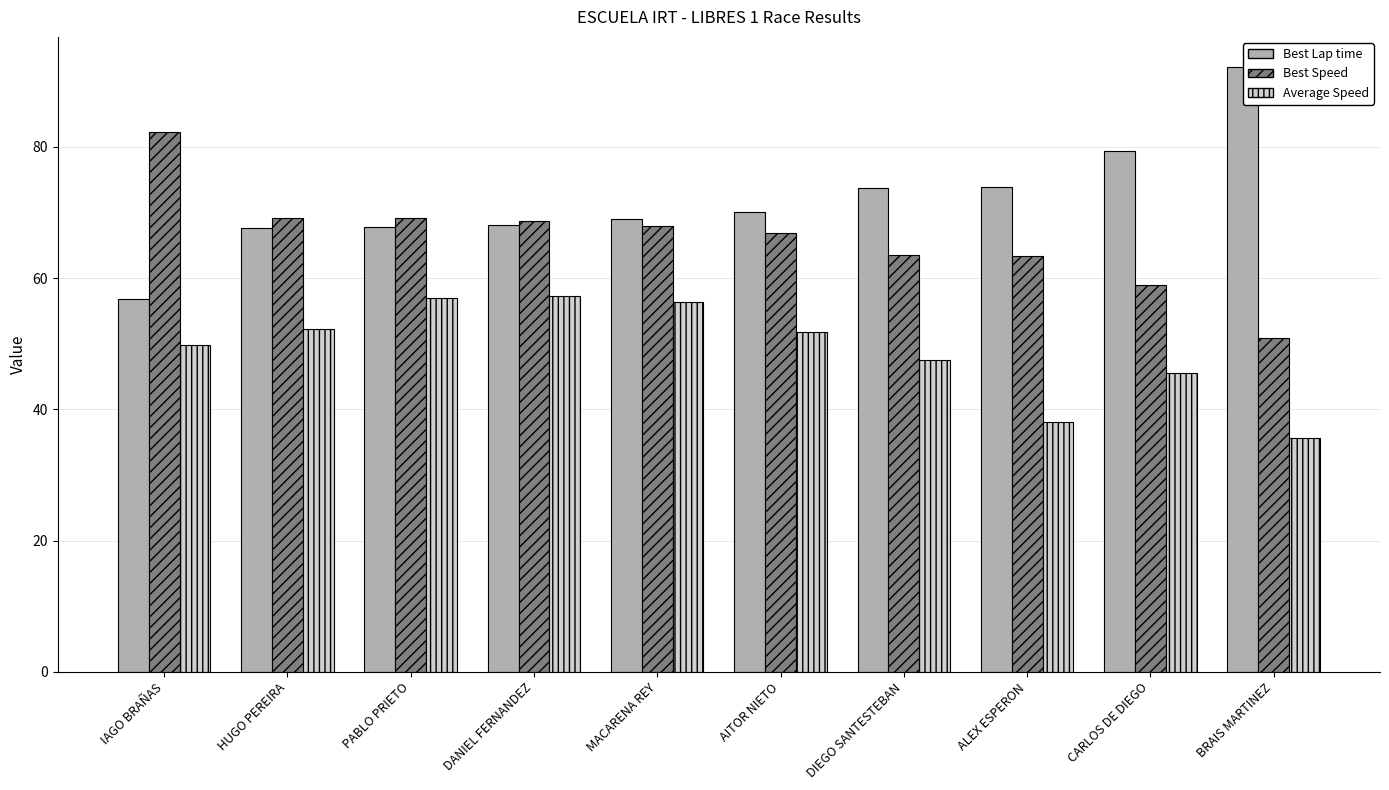

Is the value of Best Lap time at CARLOS DE DIEGO greater than the value of Average Speed at CARLOS DE DIEGO?

Yes